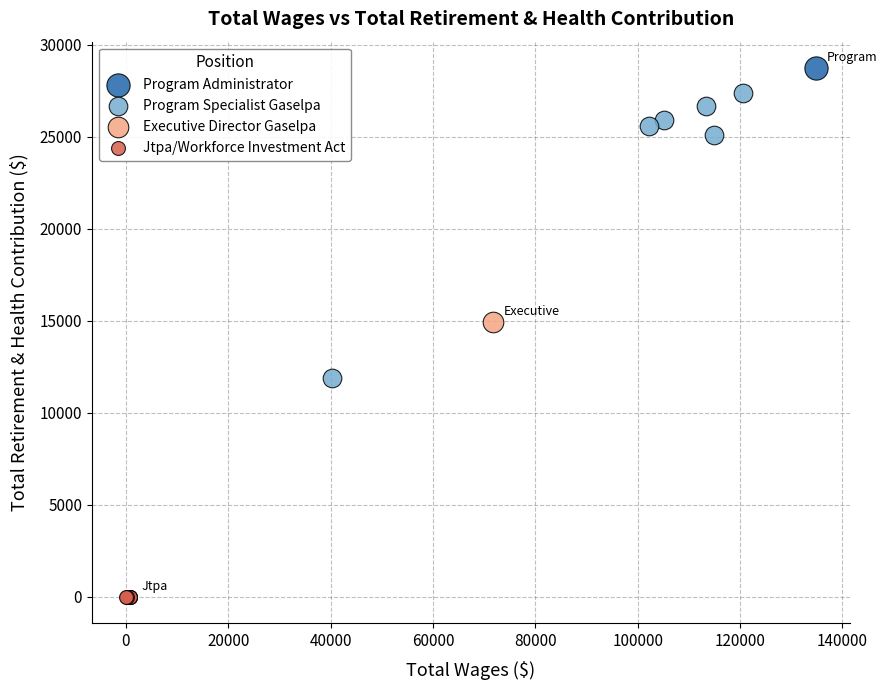

Which series contains the lowest Y value?

Jtpa/Workforce Investment Act